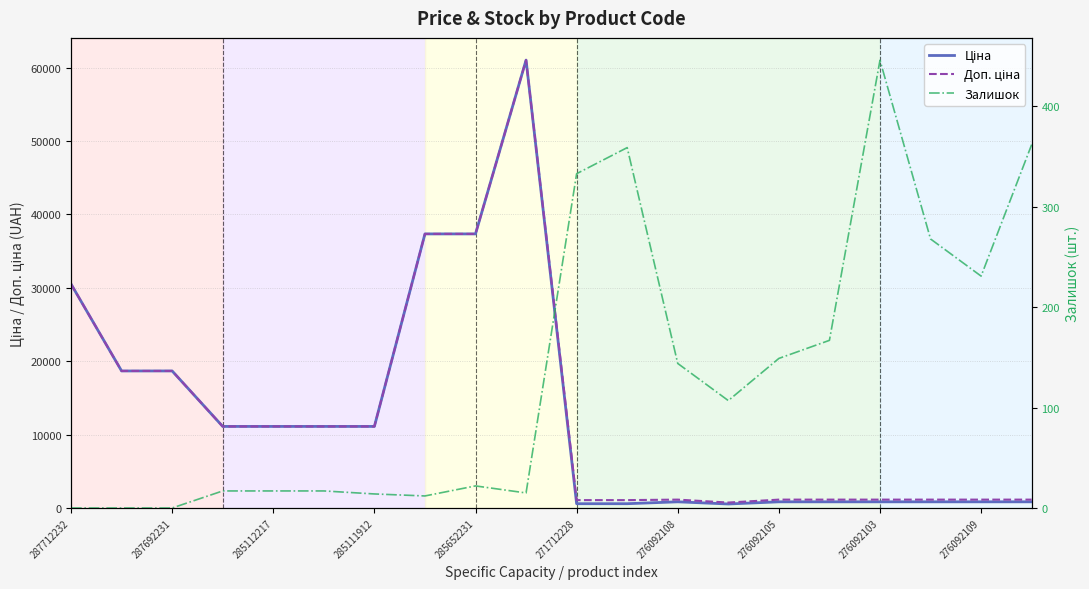

What is the sum of the Залишок values at 19 and 10?

695.0